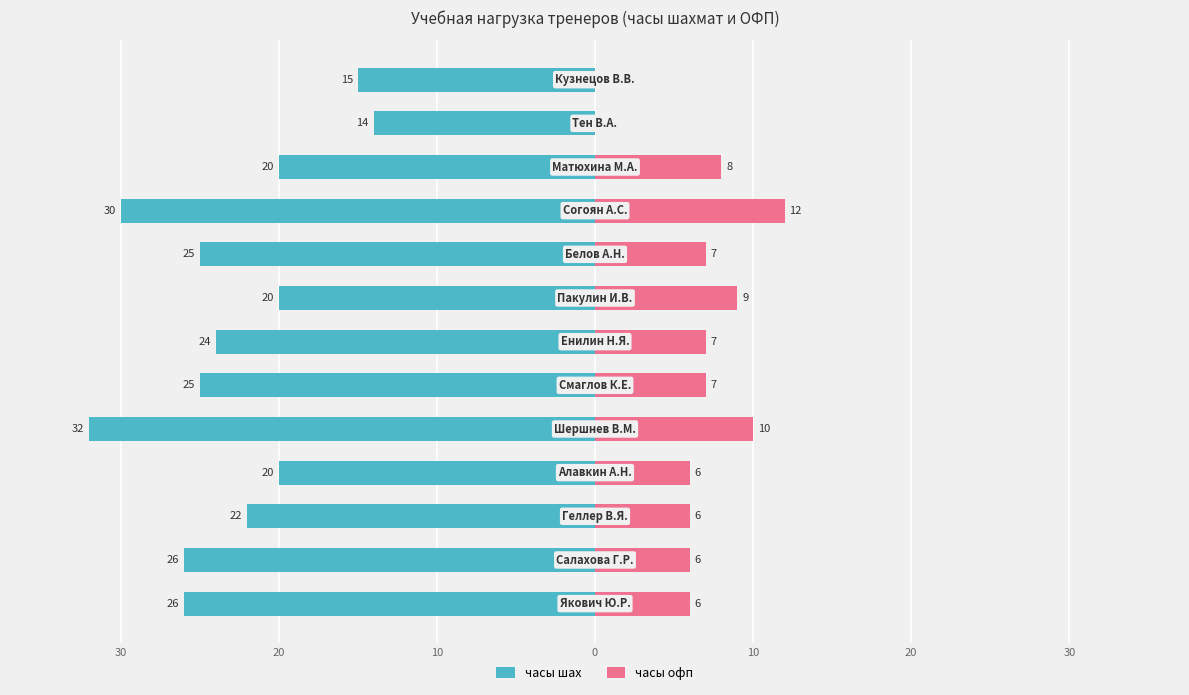

How many series are shown in this chart?

2